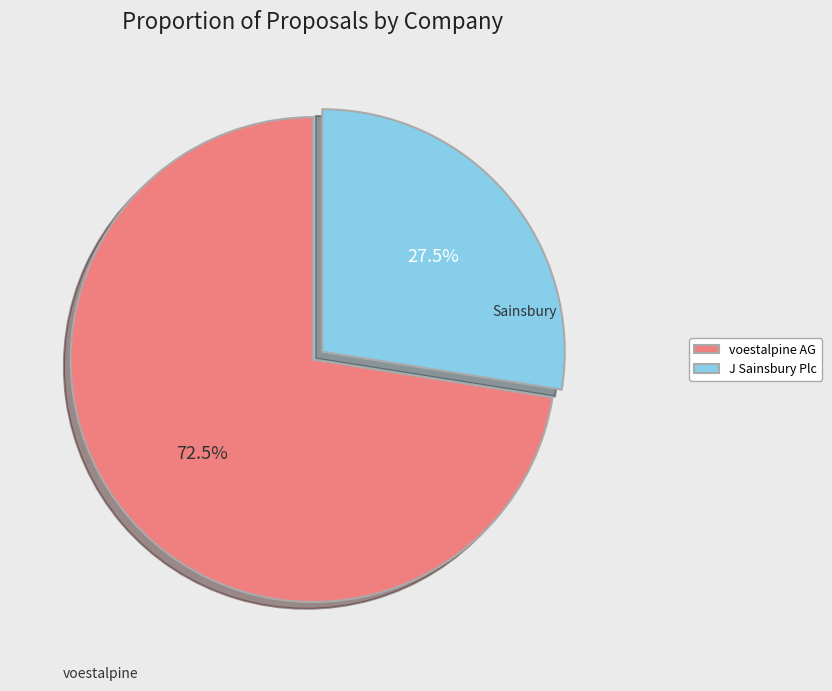

Between J Sainsbury Plc and voestalpine AG, which is larger?

voestalpine AG